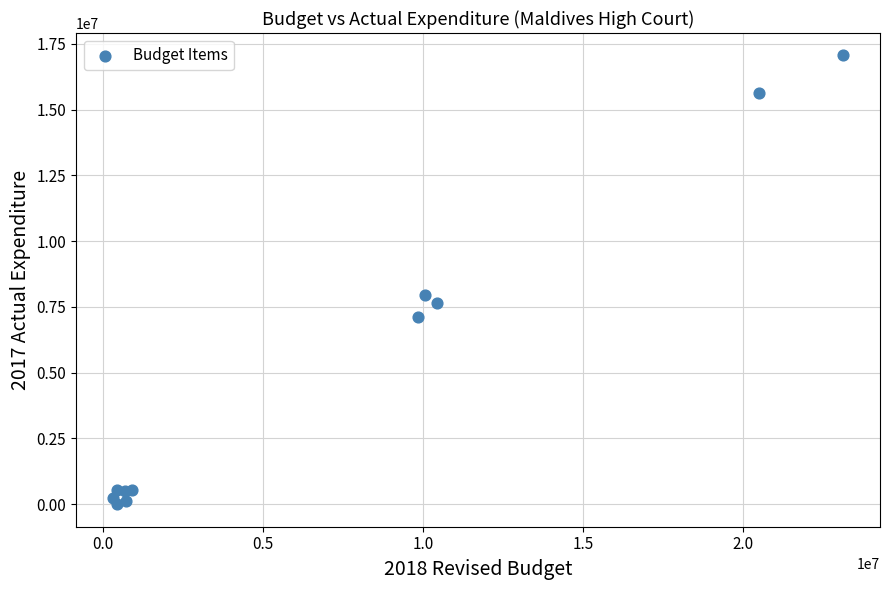

What Y value in the scatter plot is closest to 8527437?

7962300